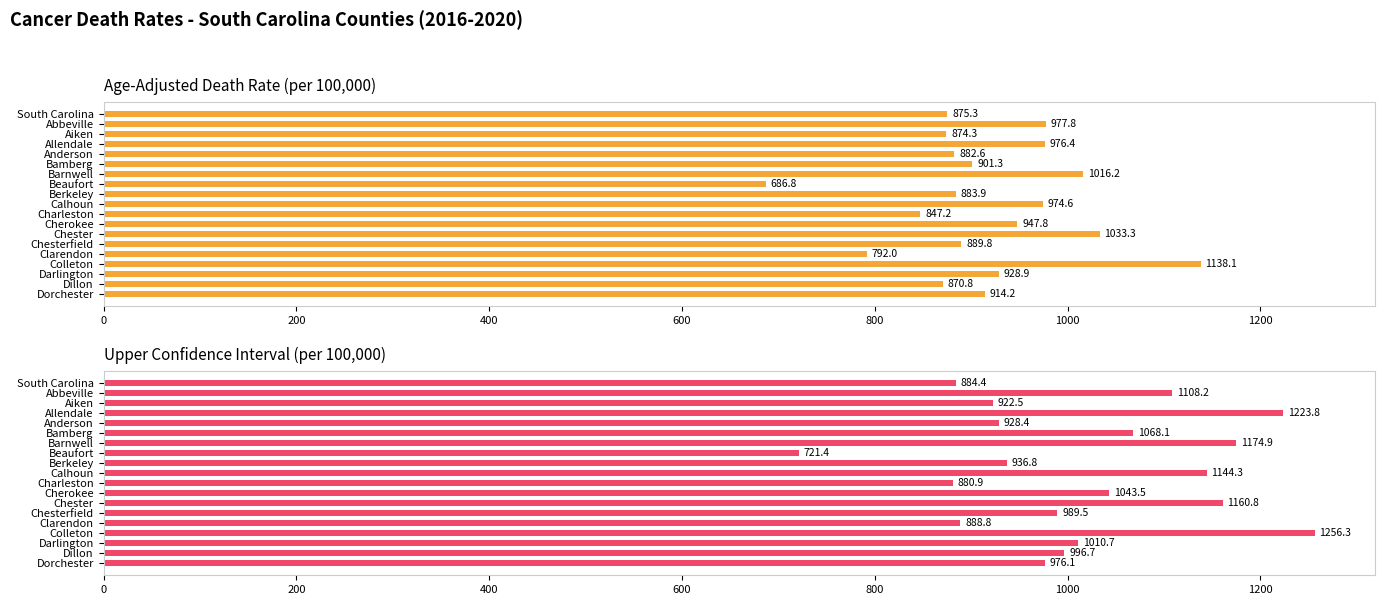

Which series has the widest spread of values?

Upper CI (Rate)